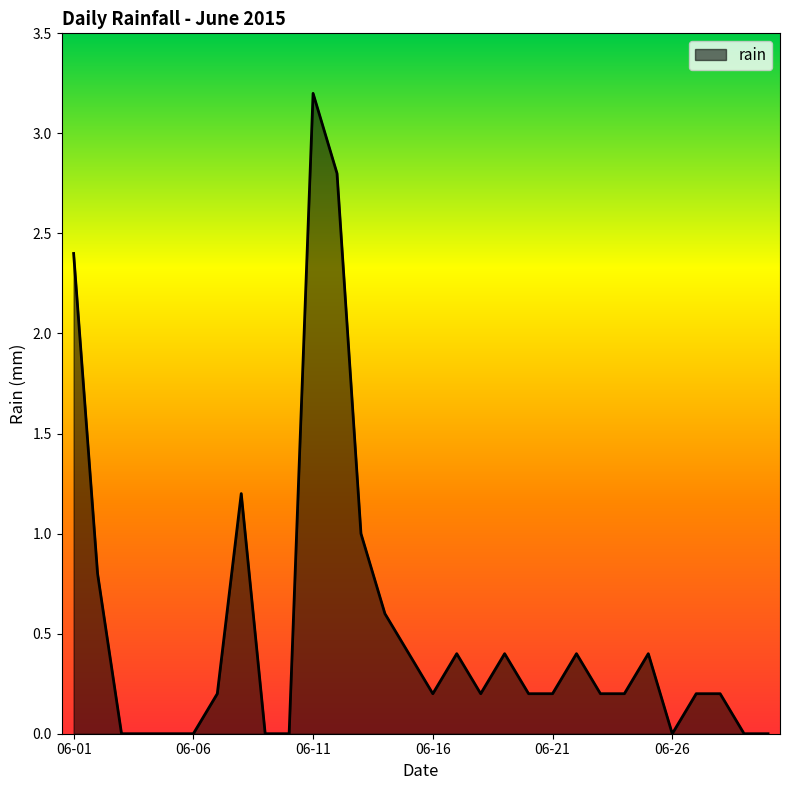

Reading right to left, extract all data points from this chart.

0.0	0.0	0.2	0.2	0.0	0.4	0.2	0.2	0.4	0.2	0.2	0.4	0.2	0.4	0.2	0.4	0.6	1.0	2.8	3.2	0.0	0.0	1.2	0.2	0.0	0.0	0.0	0.0	0.8	2.4